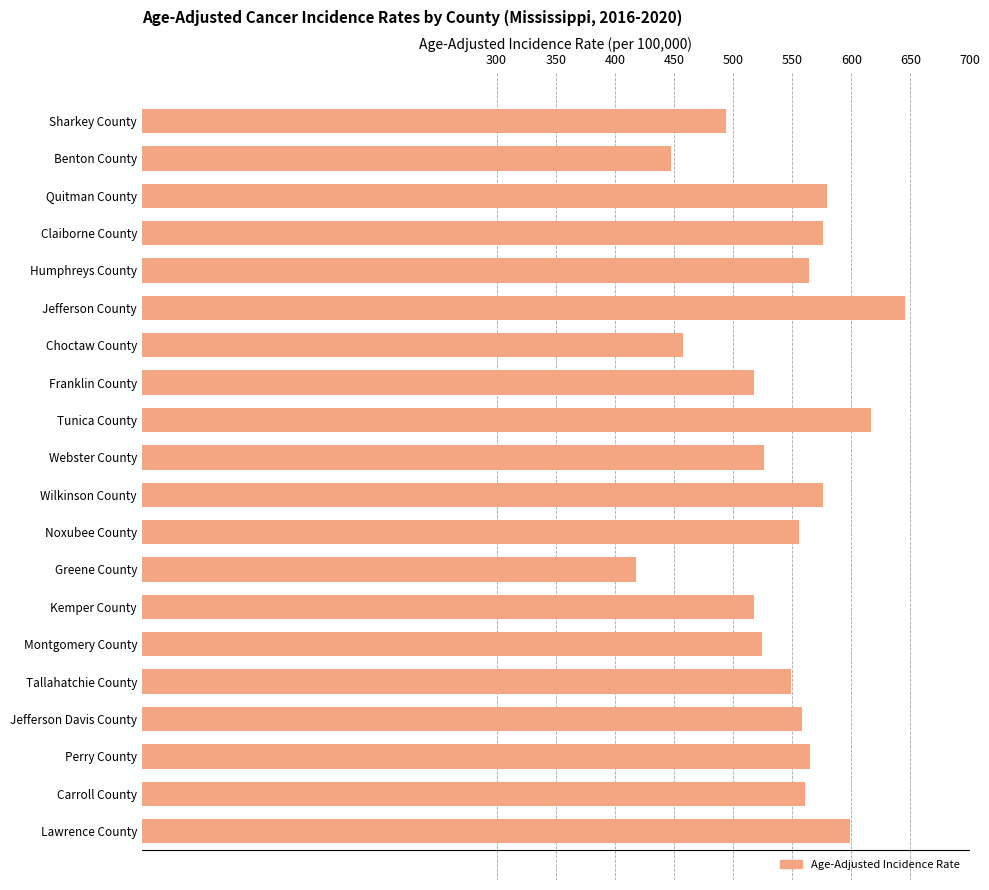

At which category does the chart reach its minimum across all series?

Greene County